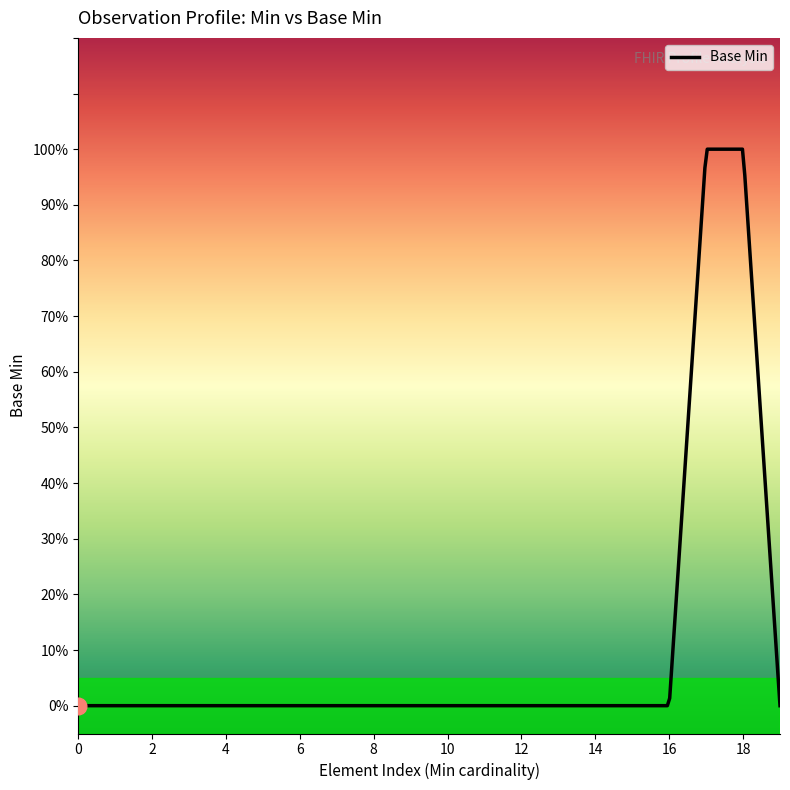

What is the maximum value shown in the chart?

1